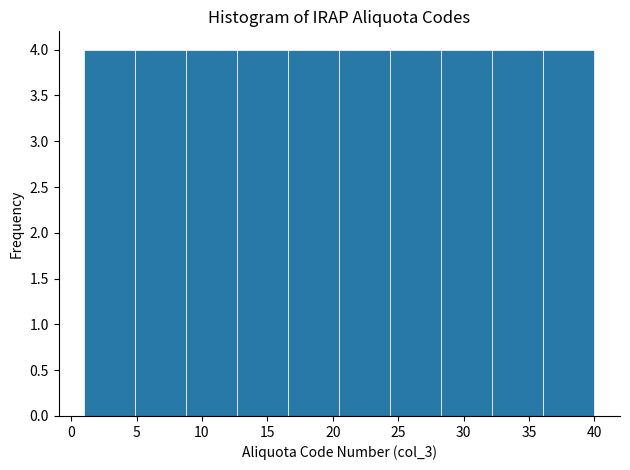

Reading left to right, transcribe this chart: for each bar, give the range it covers on the x-axis and its height. Neither the bar edges nor the heights are printed on the chart, so give them approximately, as read against the axes.

1.0 to 4.9: 4
4.9 to 8.8: 4
8.8 to 12.7: 4
12.7 to 16.6: 4
16.6 to 20.5: 4
20.5 to 24.4: 4
24.4 to 28.3: 4
28.3 to 32.2: 4
32.2 to 36.1: 4
36.1 to 40.0: 4